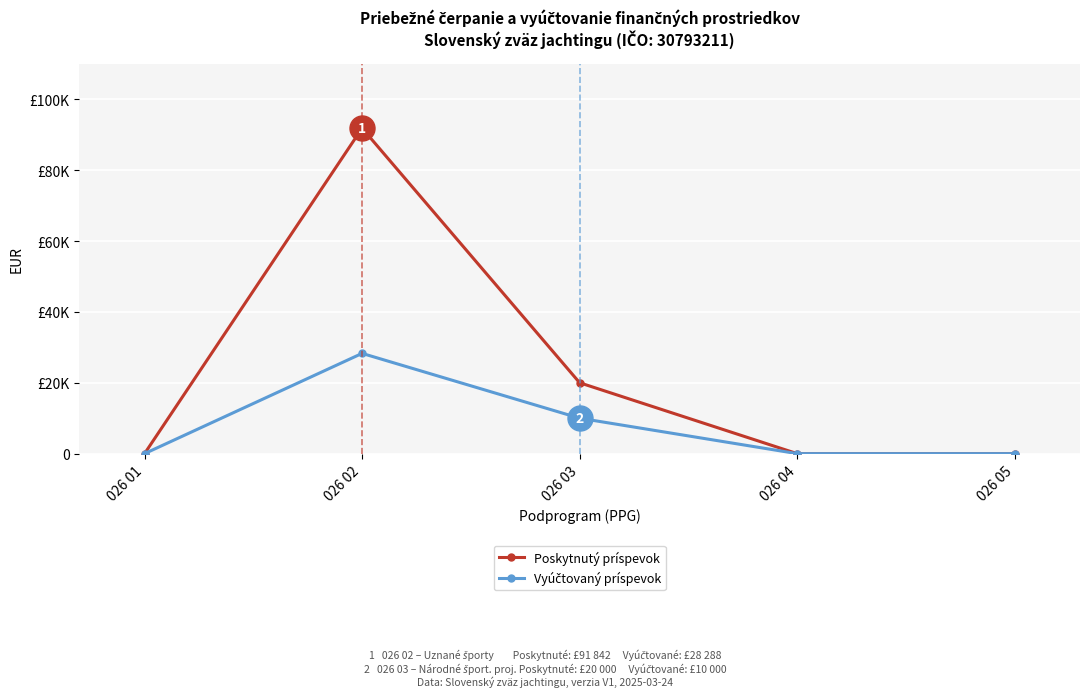

At which category is the sum across all series the highest?

026 02